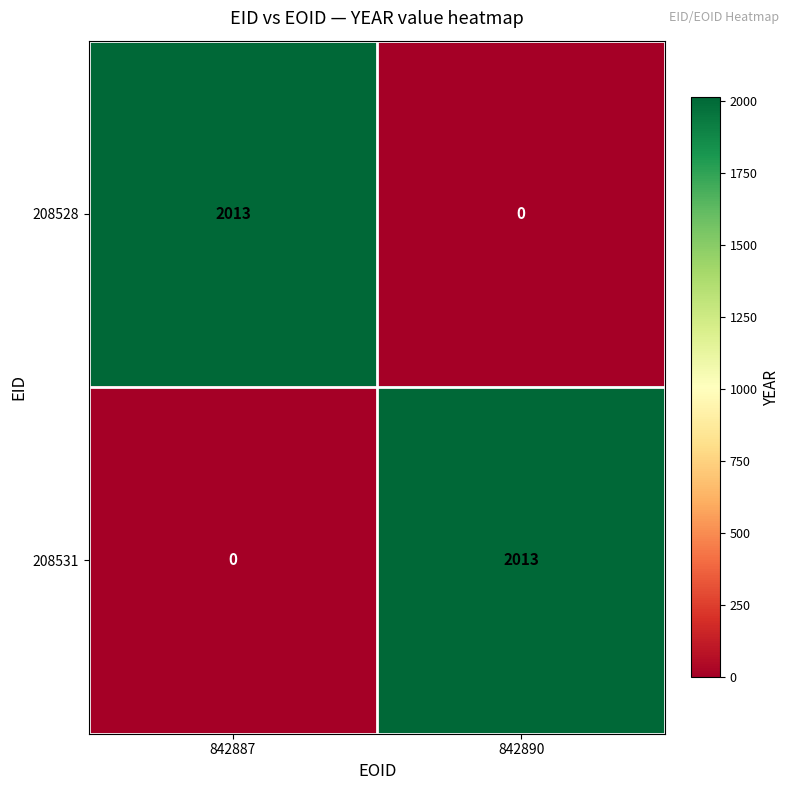

True or false: 208528 has a value of 0 at 842890.

True